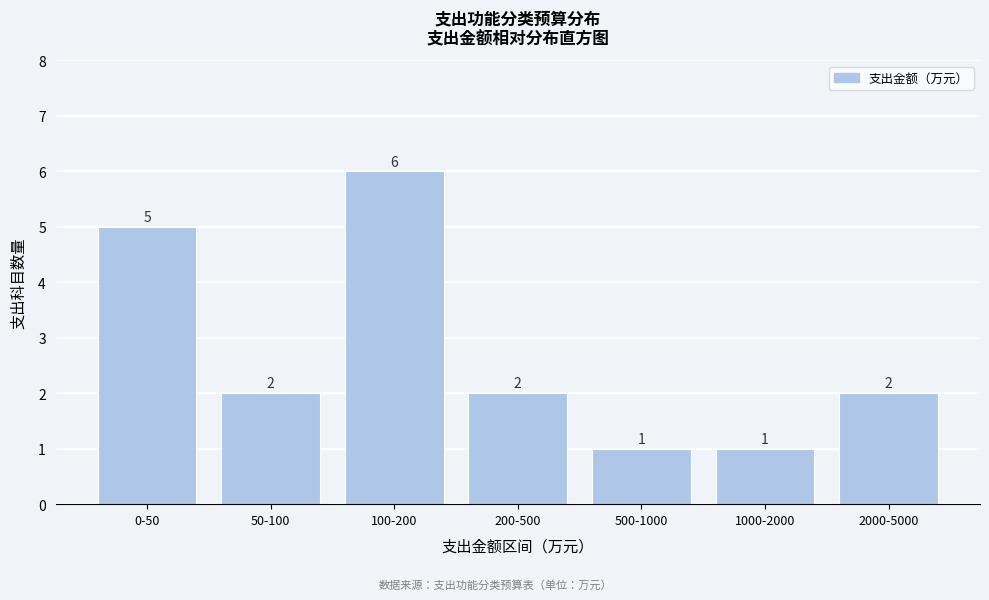

Reading left to right, transcribe all the data shown in this chart.

5	2	6	2	1	1	2